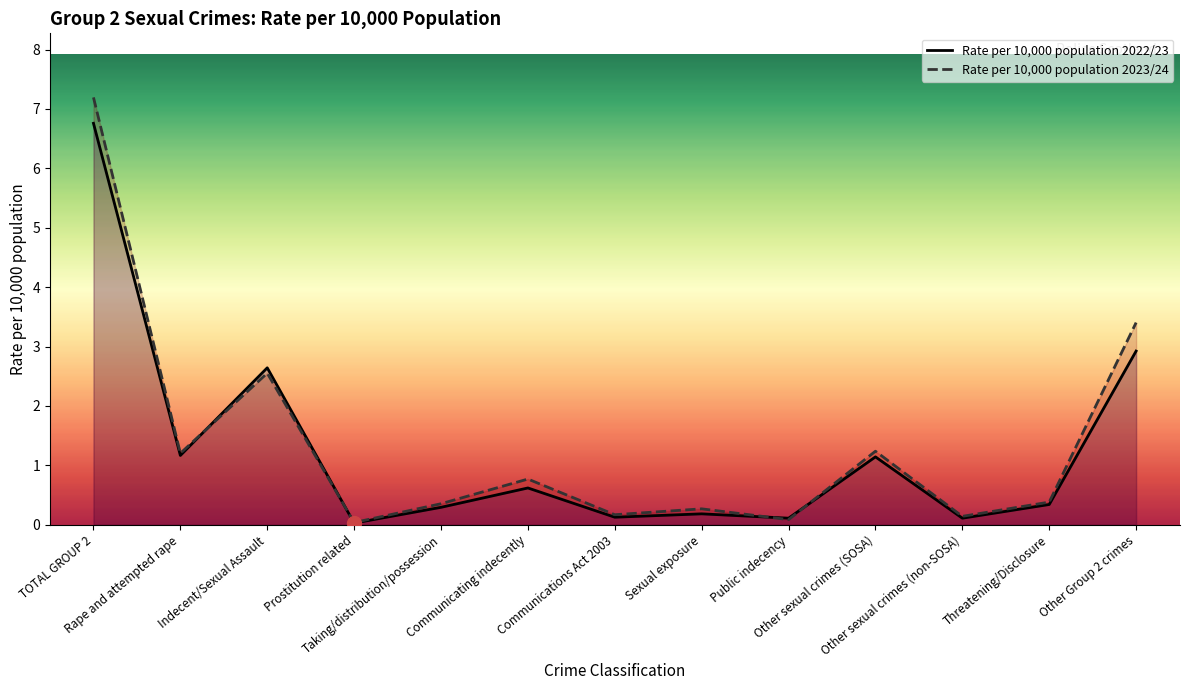

The Rate per 10,000 population 2022/23 series shows 1.1 at Other sexual crimes (SOSA). True or false?

True